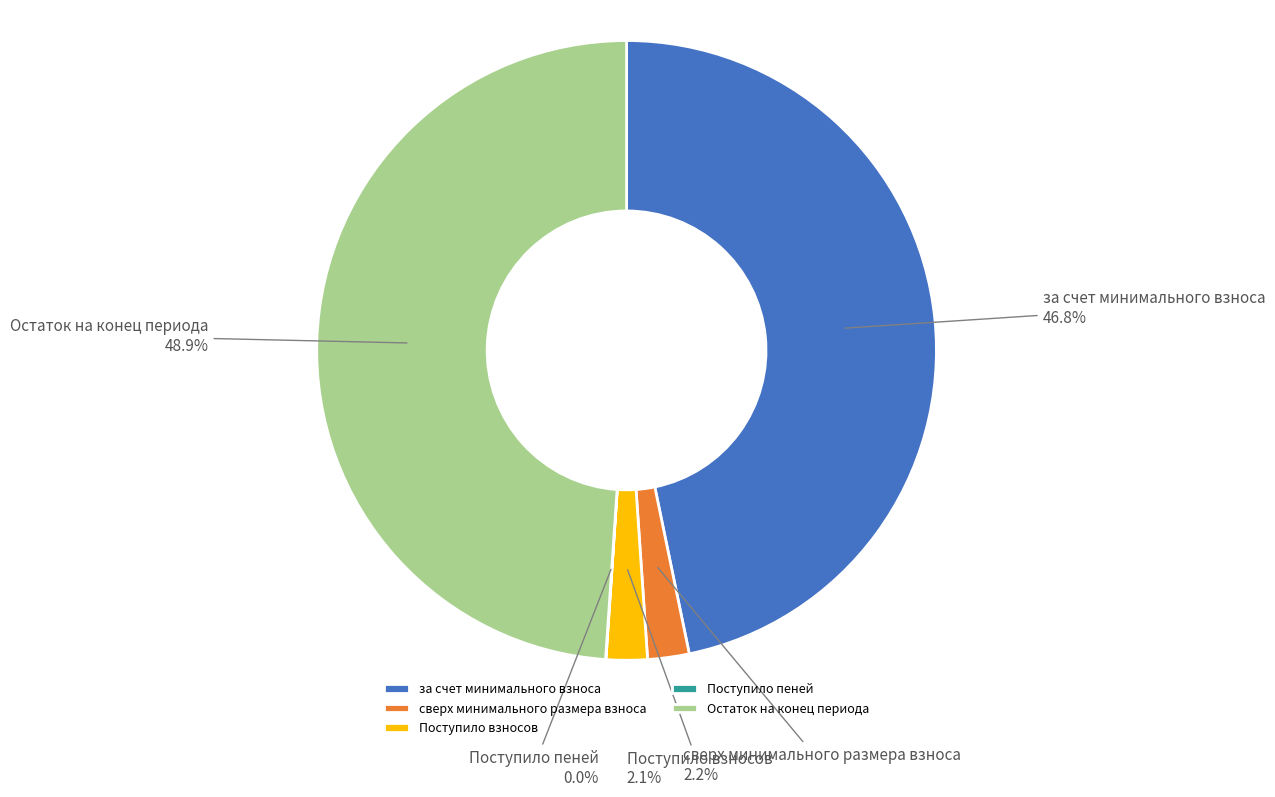

What percentage is NOT represented by Остаток на конец периода?

51.1%